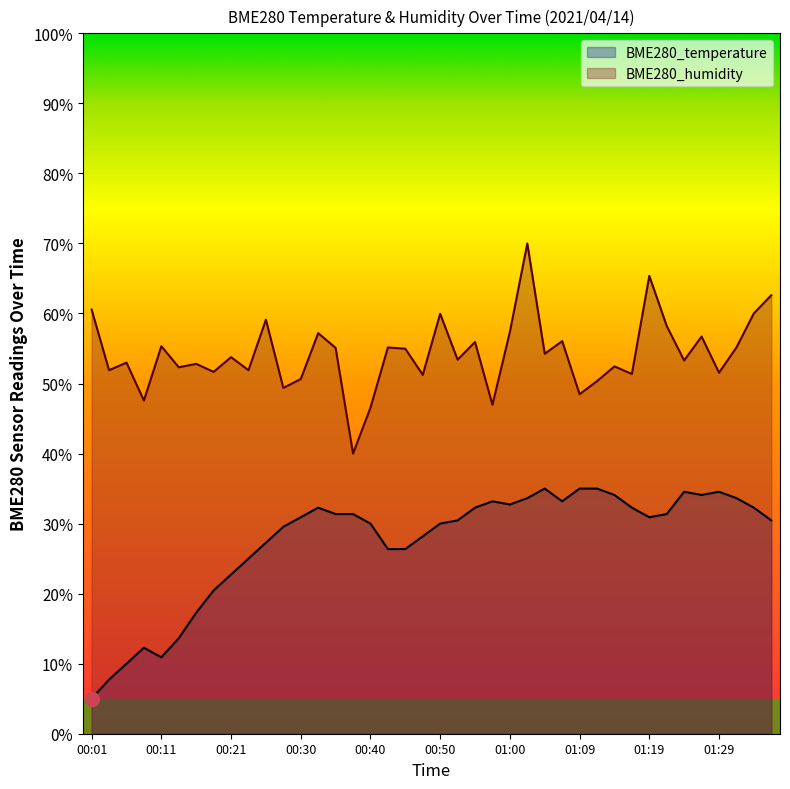

Is the value of BME280_temperature at 01:24 greater than the value of BME280_humidity at 01:29?

No